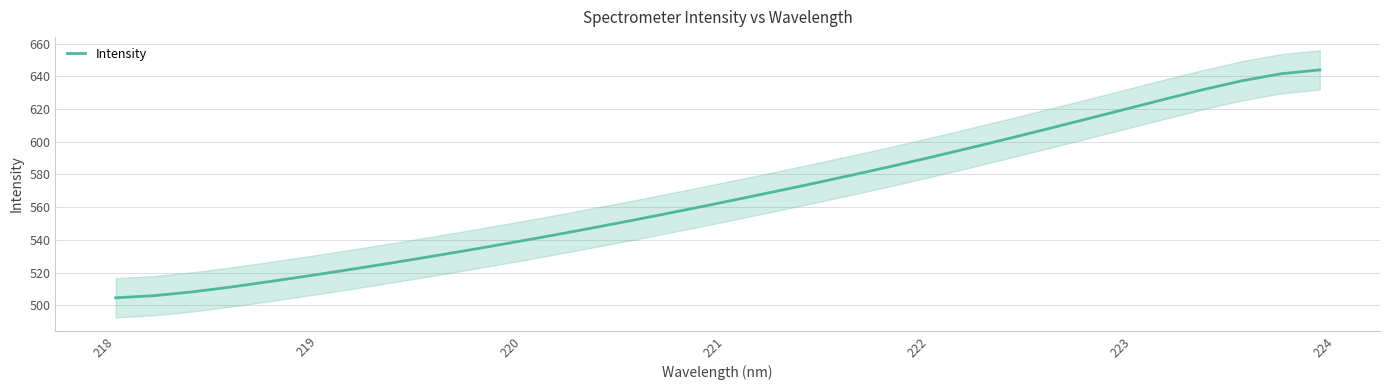

How many lines are shown in the chart?

1